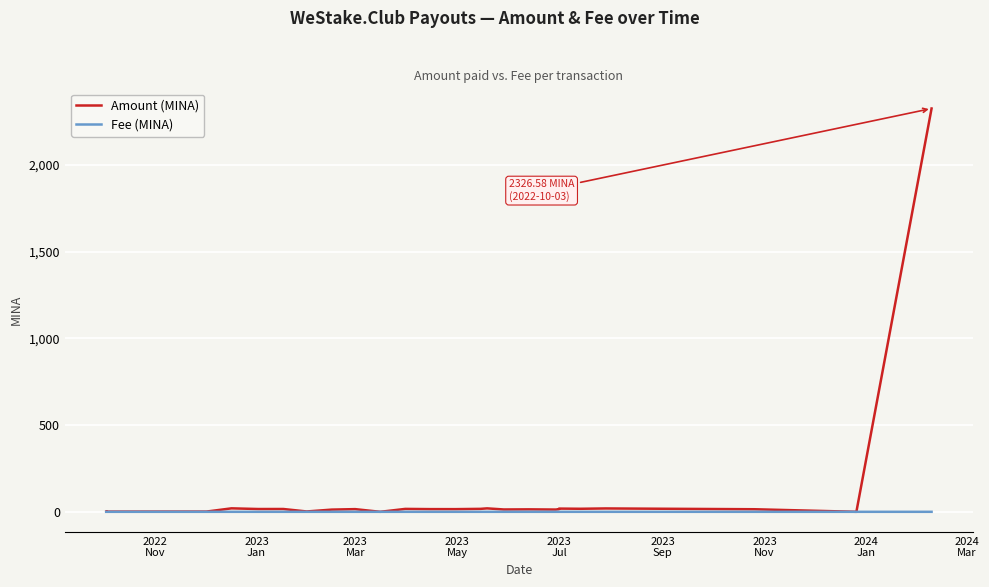

Which series has the largest total across all categories?

Amount (MINA)